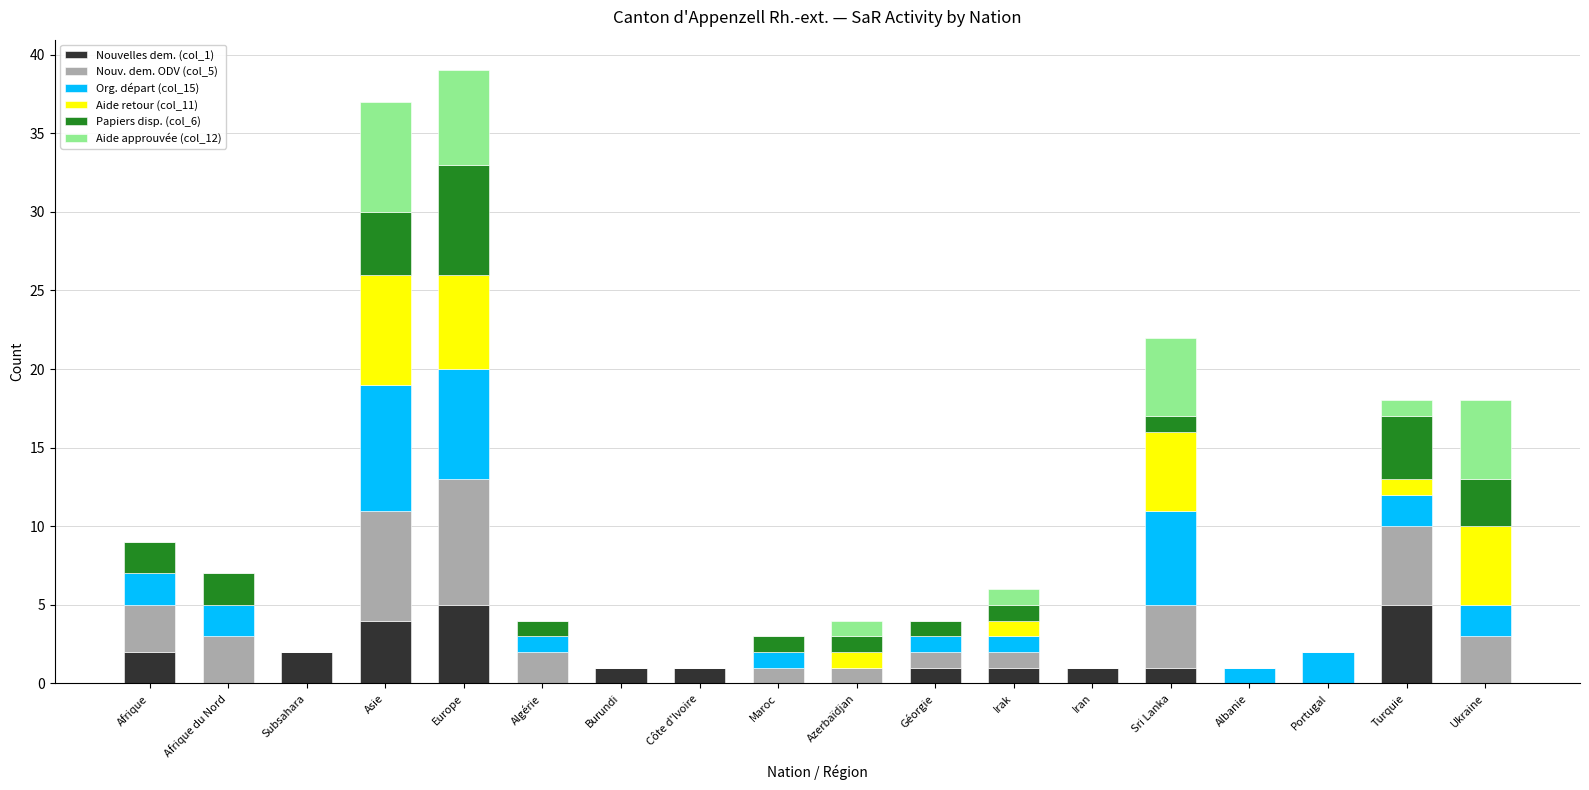

What is the difference between the maximum and minimum values in the Nouvelles dem. (col_1) series?

5